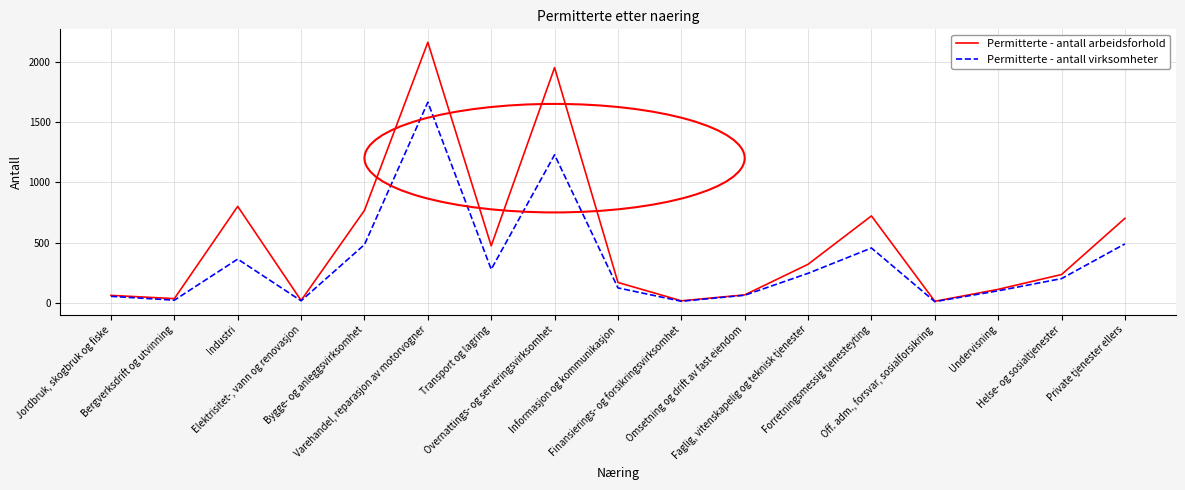

What is the minimum value for Permitterte - antall virksomheter?

10